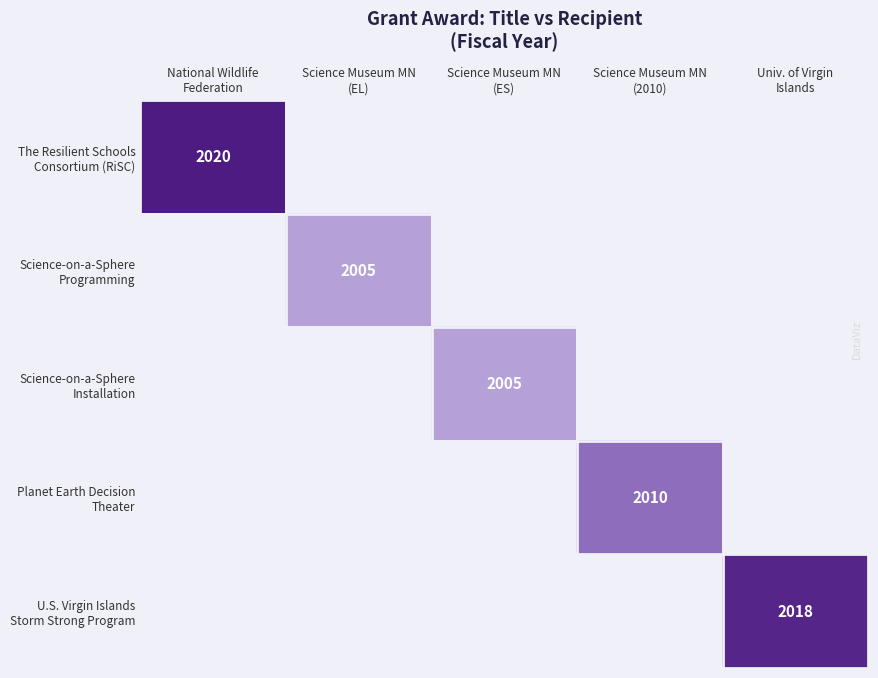

Which series has the largest range (max minus min)?

The Resilient Schools Consortium (RiSC)